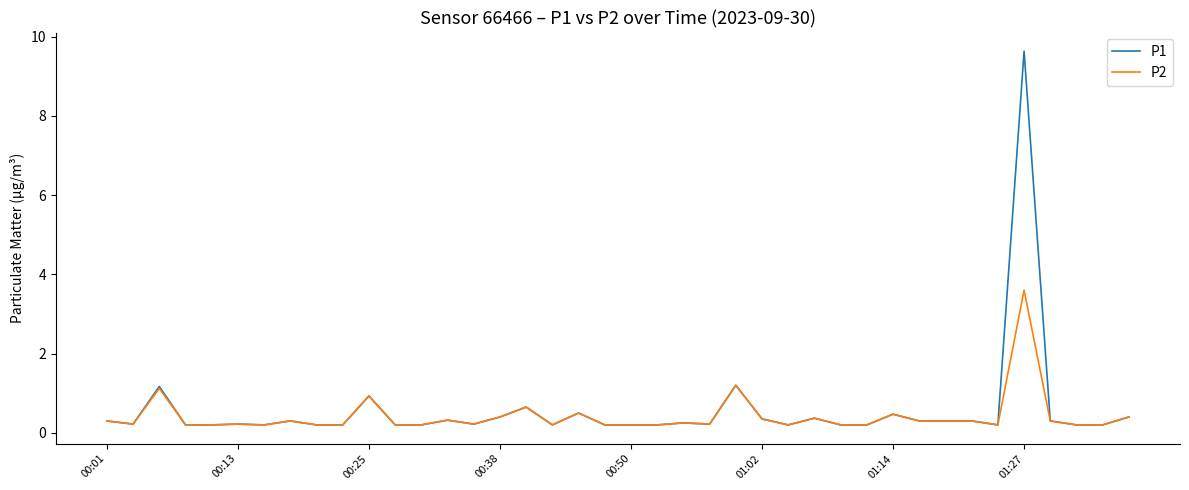

What is the maximum value for P2?

3.6